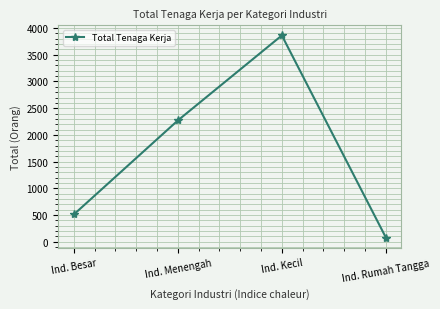

Does the chart display data point markers on the line(s)?

Yes